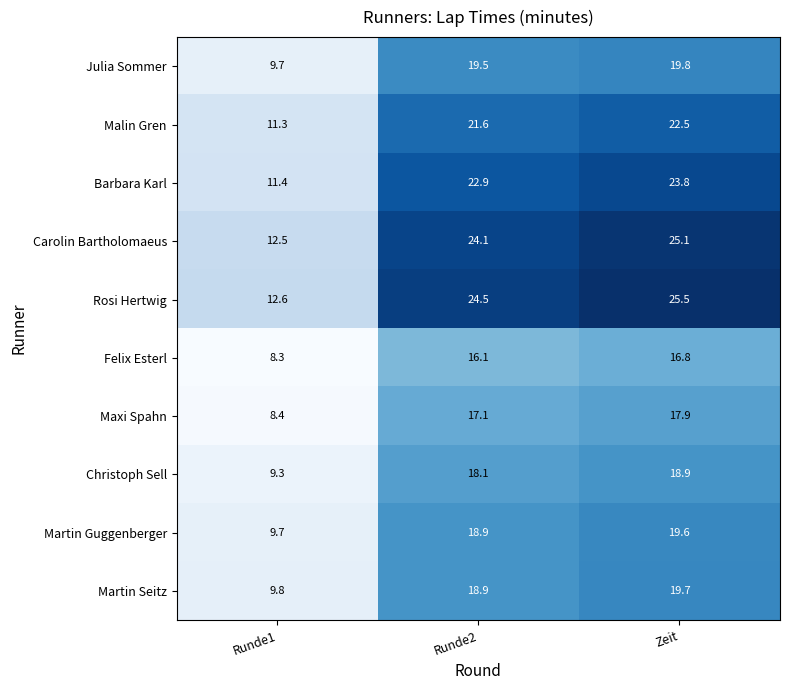

Reading right to left, extract all data points from this chart.

Julia Sommer: 19.8	19.5	9.7
Malin Gren: 22.5	21.6	11.3
Barbara Karl: 23.8	22.9	11.4
Carolin Bartholomaeus: 25.1	24.1	12.5
Rosi Hertwig: 25.5	24.5	12.6
Felix Esterl: 16.8	16.1	8.3
Maxi Spahn: 17.9	17.1	8.4
Christoph Sell: 18.9	18.1	9.3
Martin Guggenberger: 19.6	18.9	9.7
Martin Seitz: 19.7	18.9	9.8